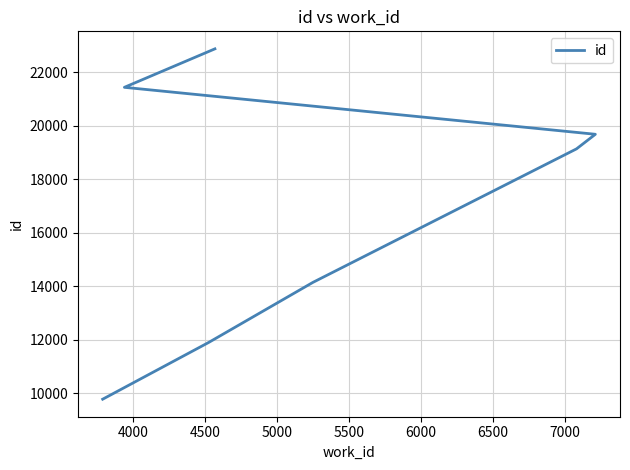

The chart shows a value of 34086 at 5500. True or false?

False